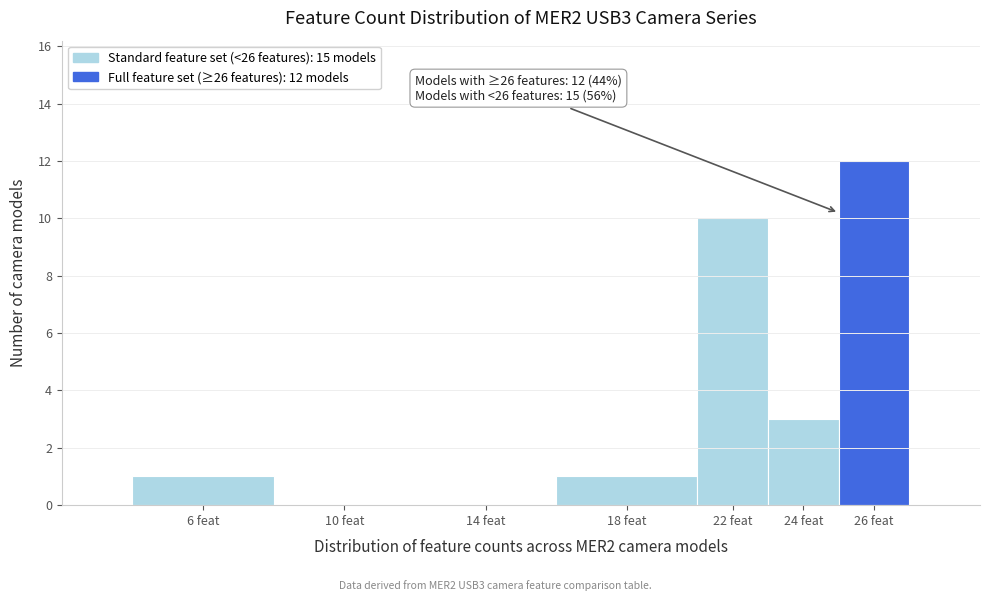

Reading right to left, extract all data points from this chart.

26 feat=12	24 feat=3	22 feat=10	18 feat=1	14 feat=0	10 feat=0	6 feat=1